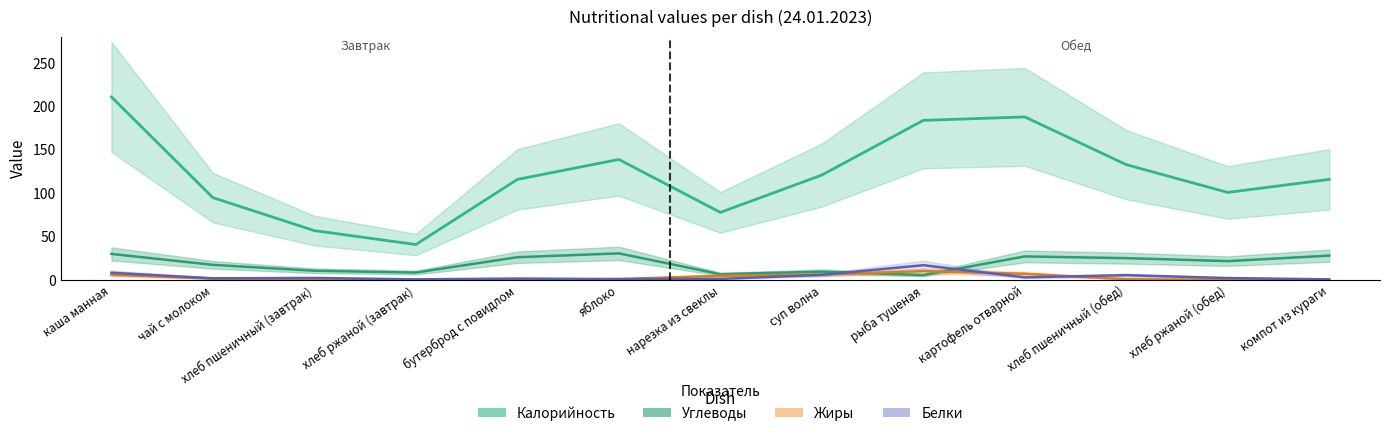

Reading left to right, list all the values displayed in this chart.

Калорийность: 211.0	95.0	57.0	41.0	116.0	139.0	78.0	121.0	184.0	188.0	133.0	101.0	116.0
Углеводы: 30.2	17.6	10.8	8.7	26.4	30.8	6.8	9.8	5.8	27.3	25.3	21.9	28.2
Жиры: 6.2	1.8	0.4	0.2	0.3	1.2	5.0	6.4	10.3	7.3	1.0	0.5	0.0
Белки: 8.5	2.1	2.5	0.9	1.8	1.2	1.4	6.1	17.2	3.2	5.7	2.4	0.9